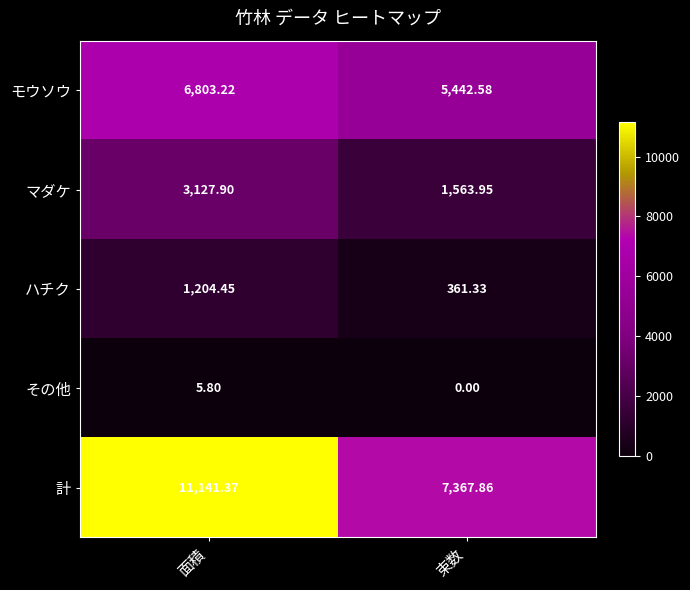

At which label does モウソウ reach its minimum?

束数